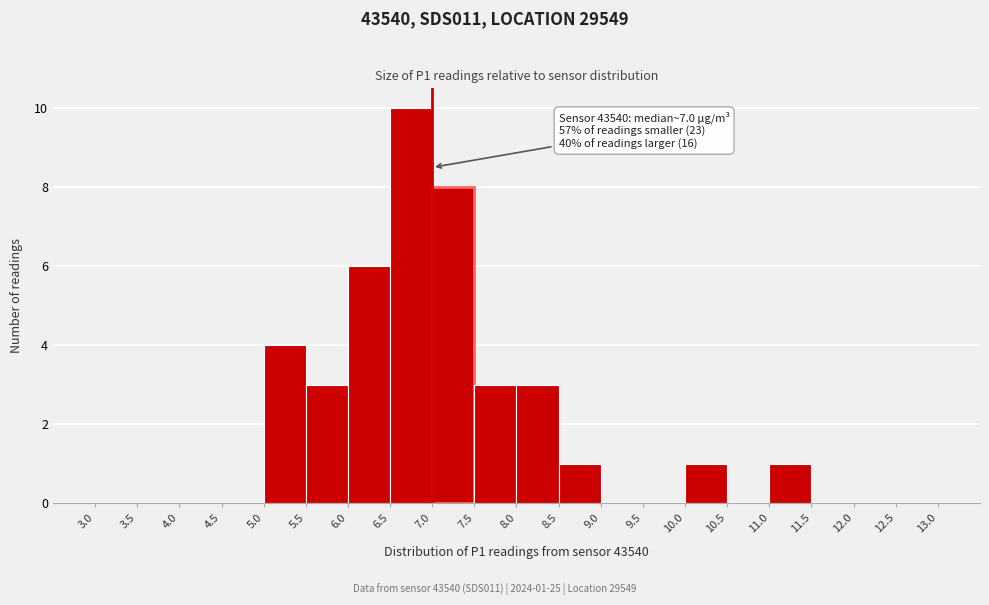

Over which range of the x-axis is the bar tallest?

6.5 to 7.0